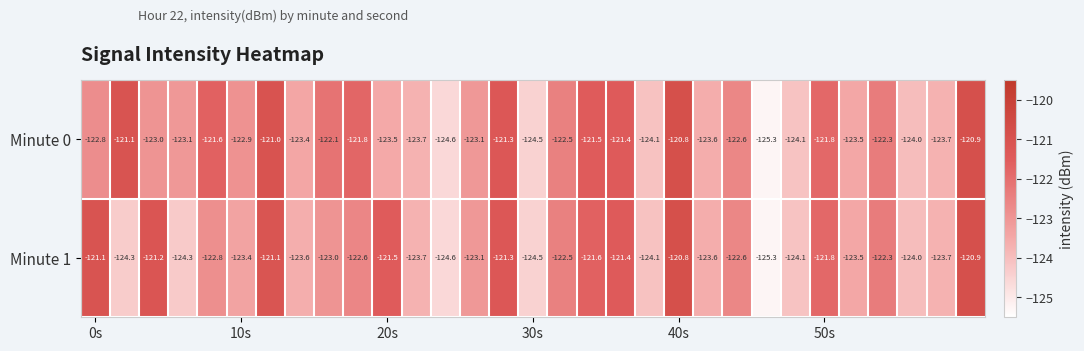

What is the difference between the maximum and second lowest values in the Minute 1 series?

3.8